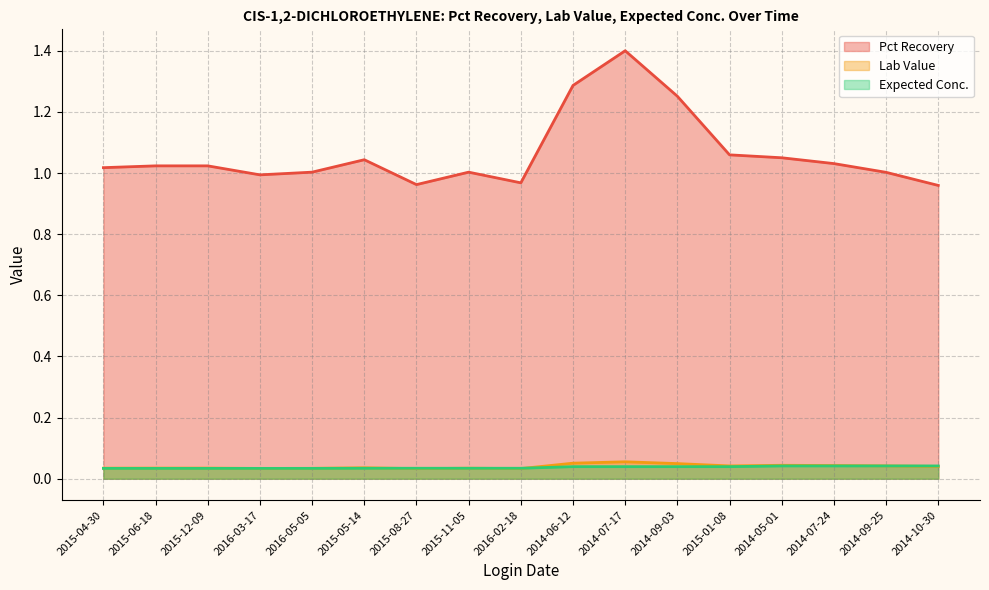

Which series has the largest total across all categories?

Pct Recovery